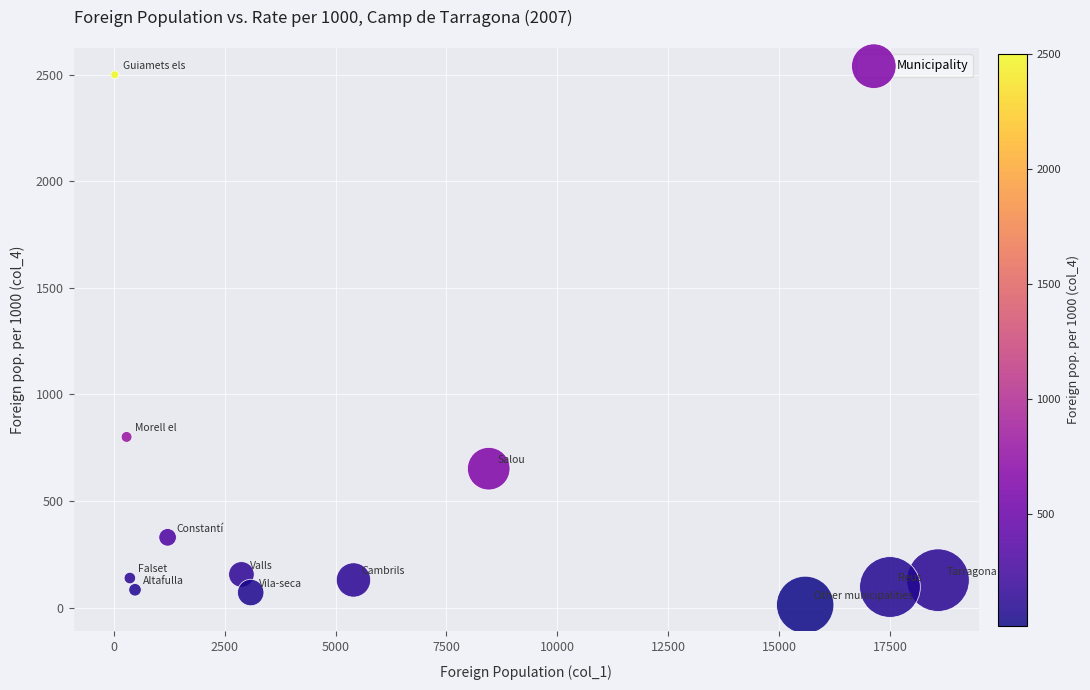

What Y value in the scatter plot is closest to 1256?

801